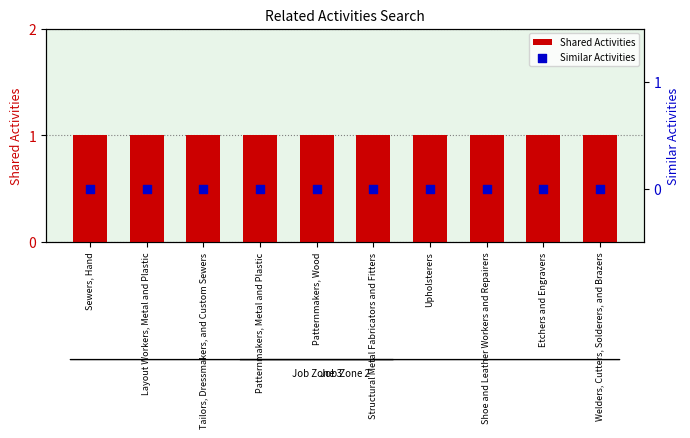

At which category is the sum across all series the highest?

Sewers, Hand